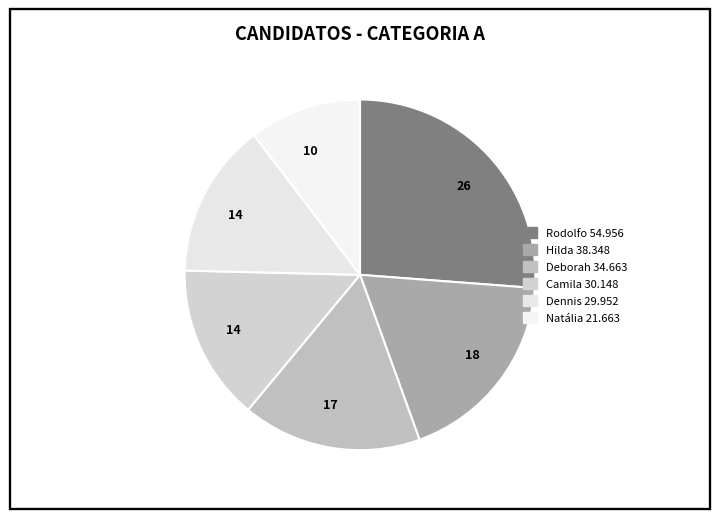

Which slice is the largest?

Rodolfo Florindo de Freitas Melino